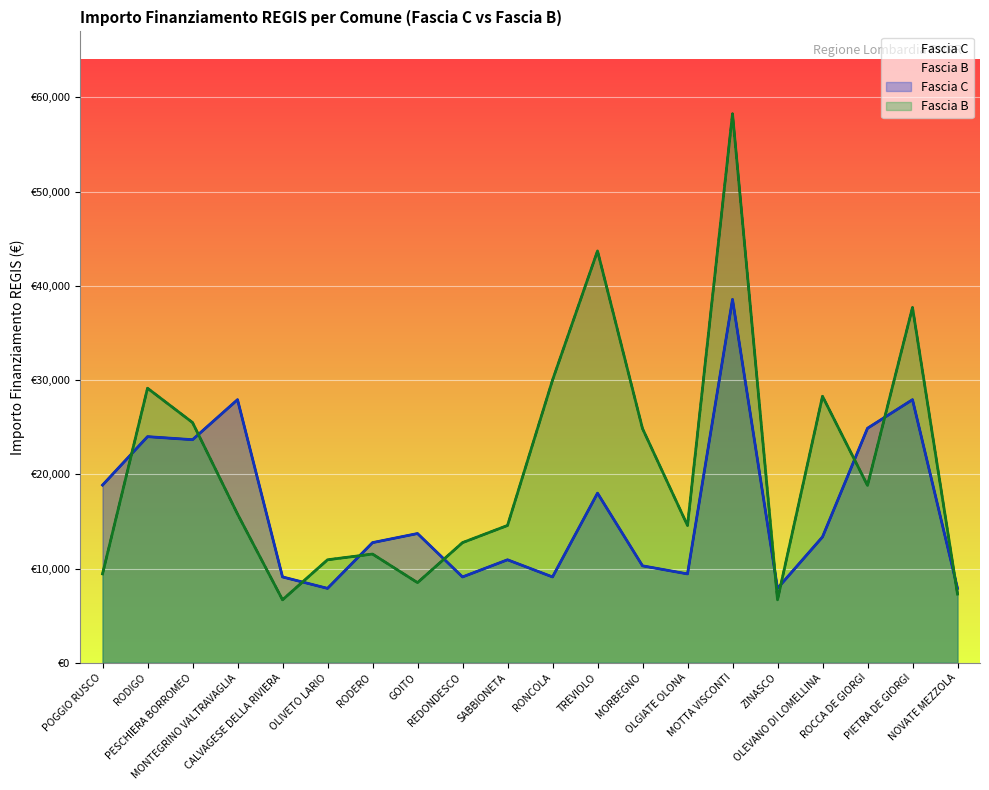

Where is the first local maximum for Fascia B?

RODIGO